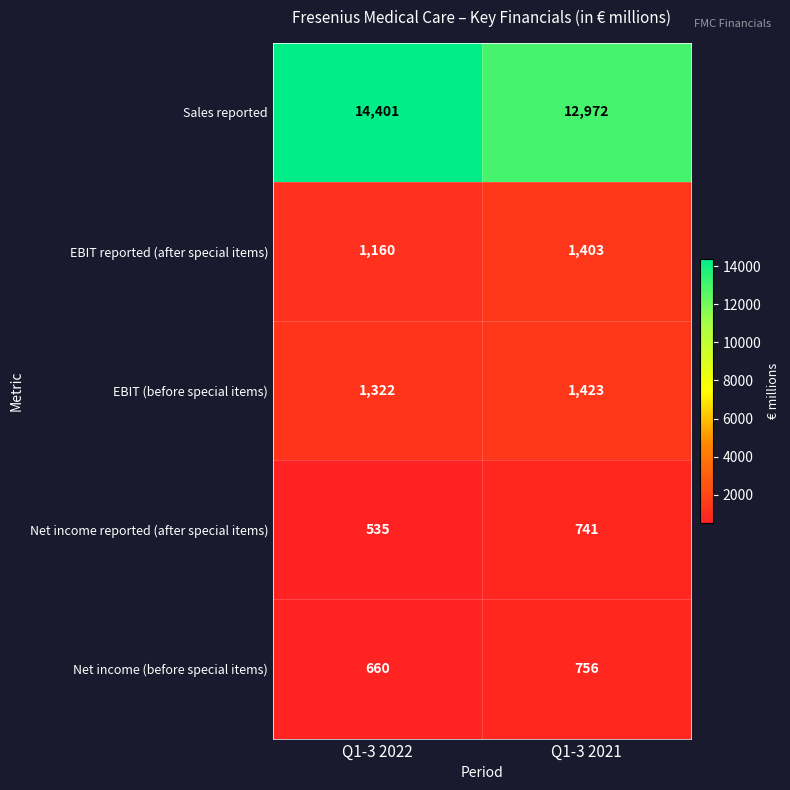

What is the maximum value shown in the chart?

14401